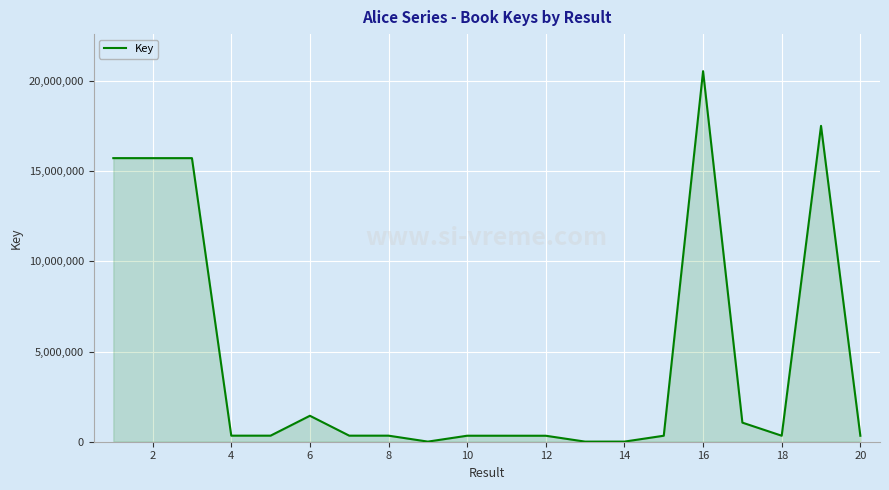

What is the difference between the second highest and minimum values?

17501524